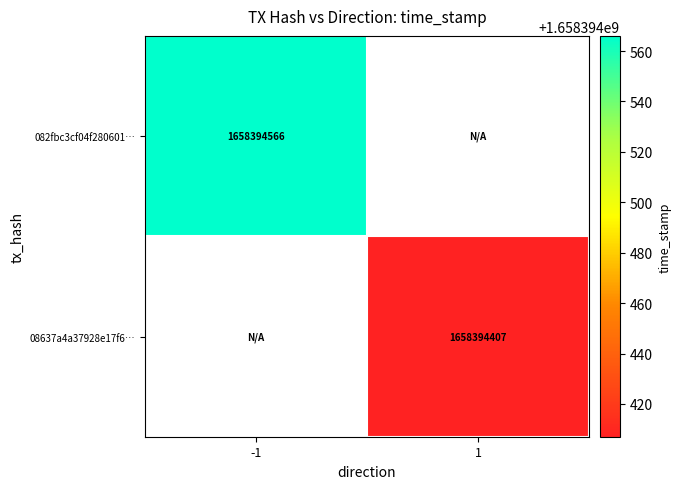

The 082fbc3cf04f2806017535caf1289b8bf49f20d series shows 2449788281 at -1. True or false?

False